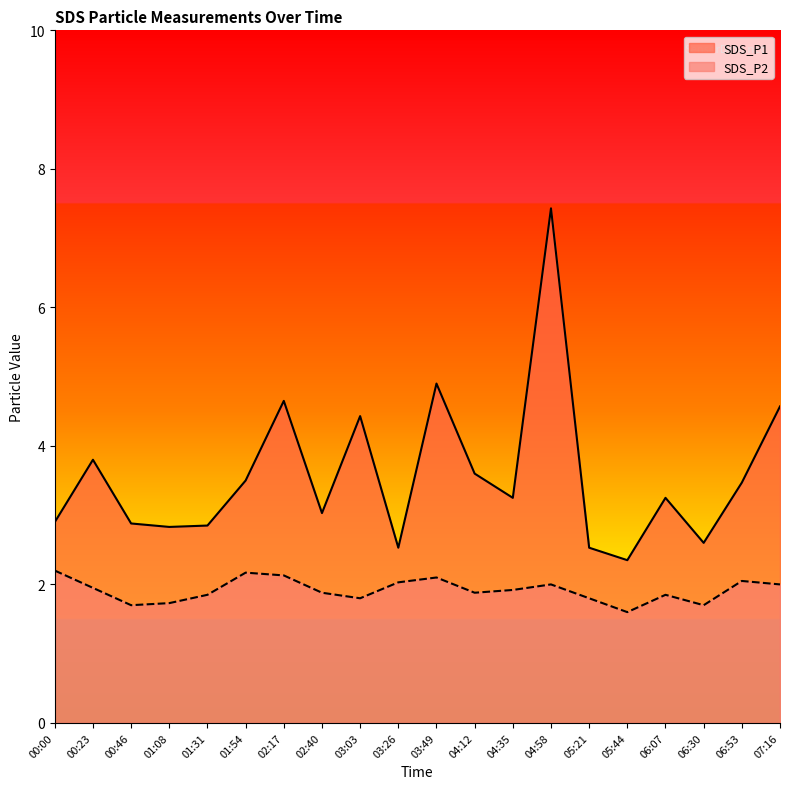

What is the average value of the SDS_P2 series?

1.9